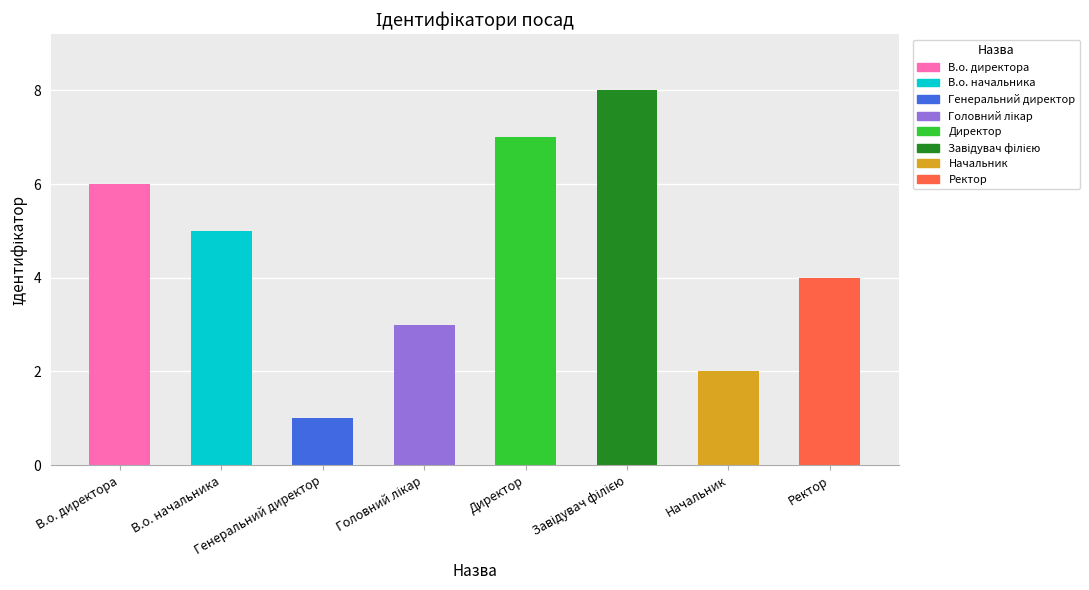

Count the values in the range 3 to 7.

5